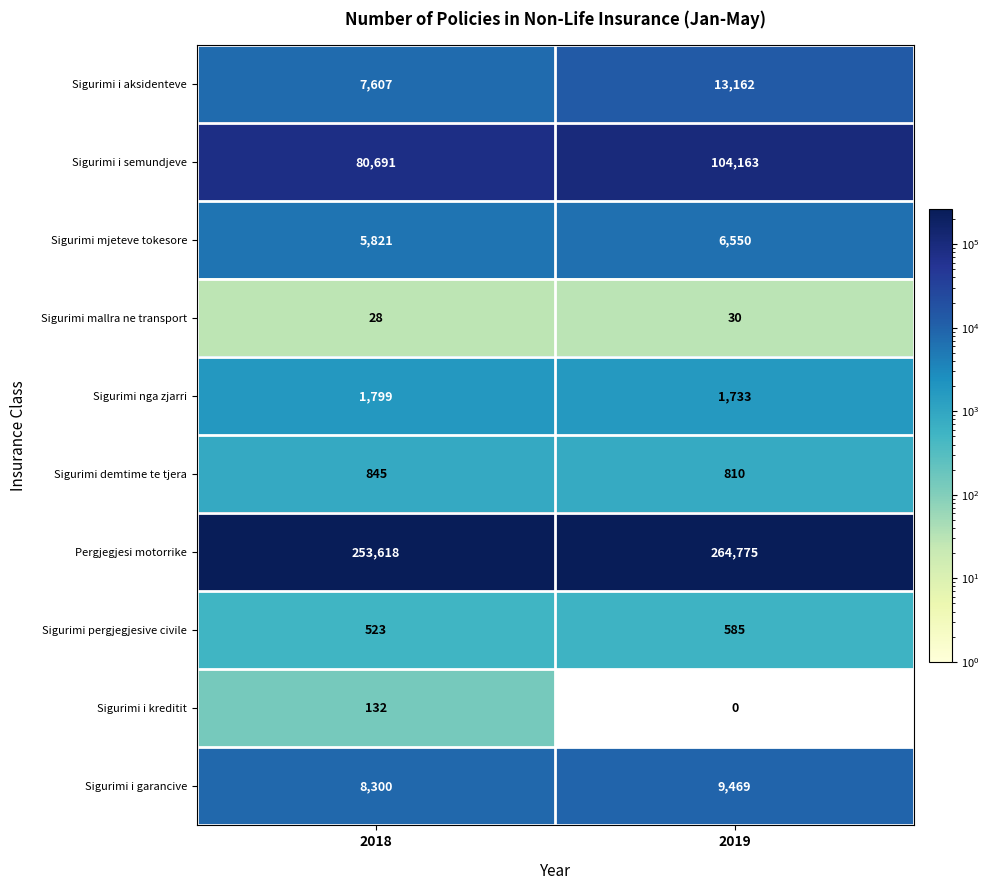

Reading right to left, extract all data points from this chart.

Sigurimi i aksidenteve: 2019=13162	2018=7607
Sigurimi i semundjeve: 2019=104163	2018=80691
Sigurimi mjeteve tokesore: 2019=6550	2018=5821
Sigurimi mallra ne transport: 2019=30	2018=28
Sigurimi nga zjarri: 2019=1733	2018=1799
Sigurimi demtime te tjera: 2019=810	2018=845
Pergjegjesi motorrike: 2019=264775	2018=253618
Sigurimi pergjegjesive civile: 2019=585	2018=523
Sigurimi i kreditit: 2019=0	2018=132
Sigurimi i garancive: 2019=9469	2018=8300